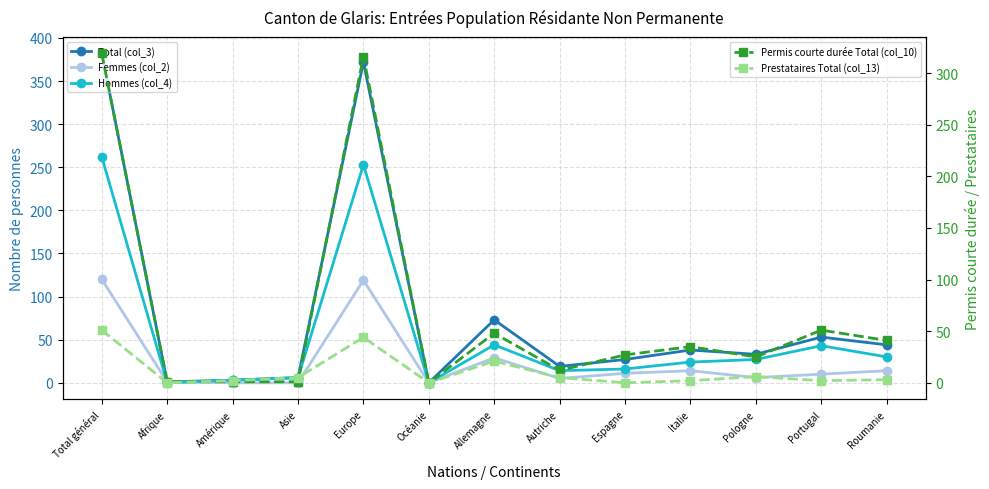

At which label is Hommes (col_4) closest to 131?

Allemagne